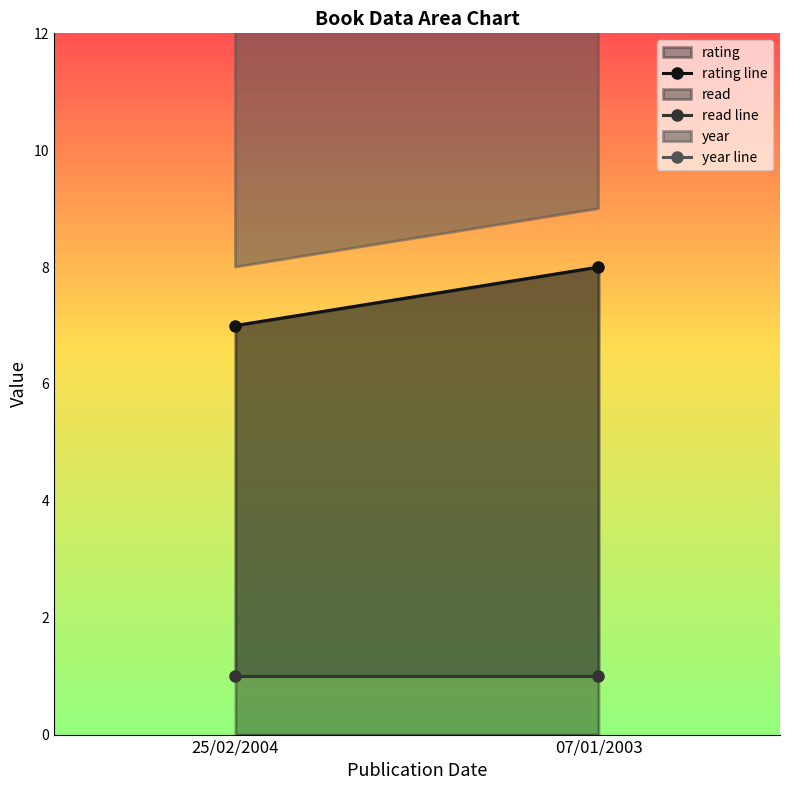

Which category has the lowest value in the year line series?

07/01/2003